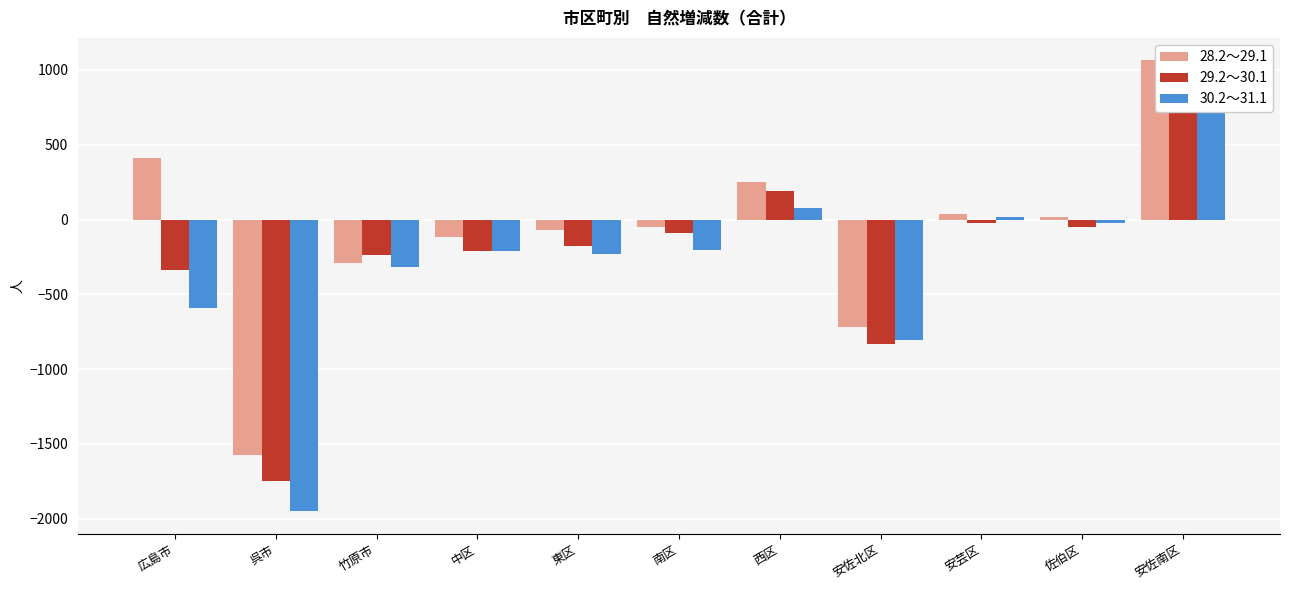

Where is 28.2～29.1 nearest to the value -255?

竹原市